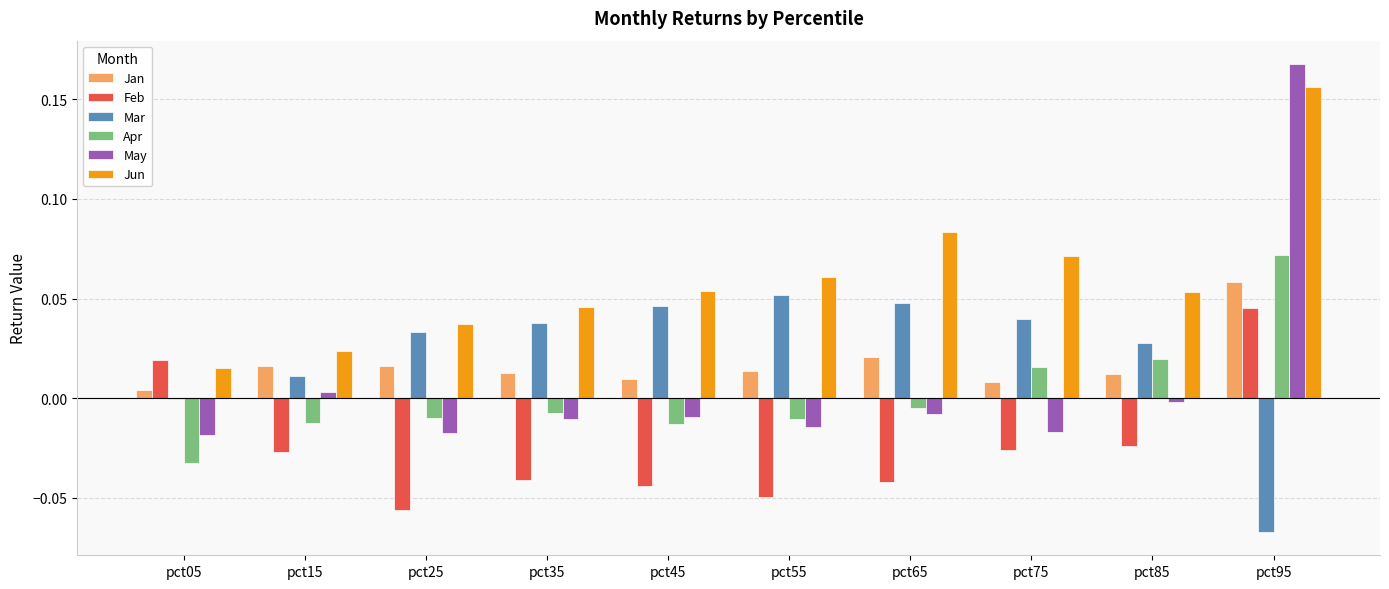

At which label does May reach its peak?

pct95